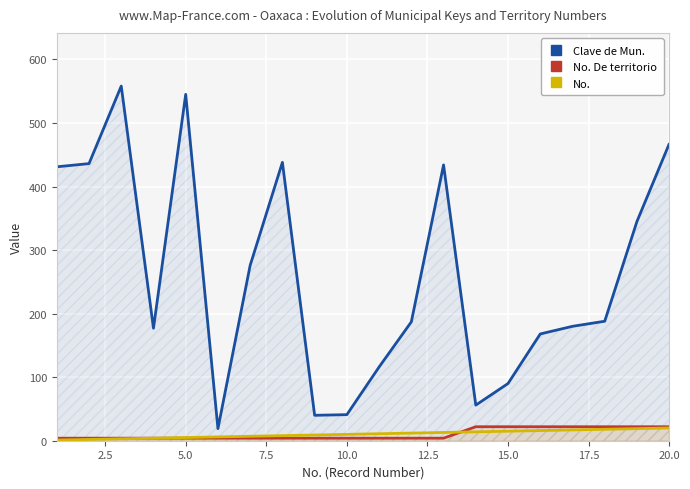

Reading left to right, what are all the values shown in this chart?

Clave de Mun.: 431	436	558	177	545	19	276	438	40	41	116	187	434	56	90	168	180	188	345	467
No. De territorio: 4	4	4	4	4	4	4	4	4	4	4	4	4	22	22	22	22	22	22	22
No.: 1	2	3	4	5	6	7	8	9	10	11	12	13	14	15	16	17	18	19	20